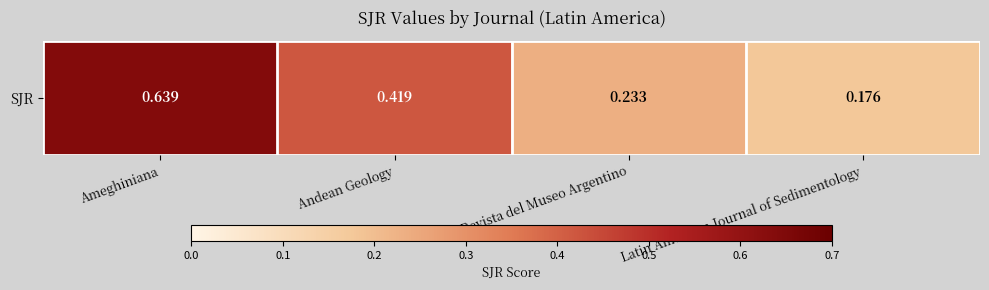

How many data points does each series have?

4